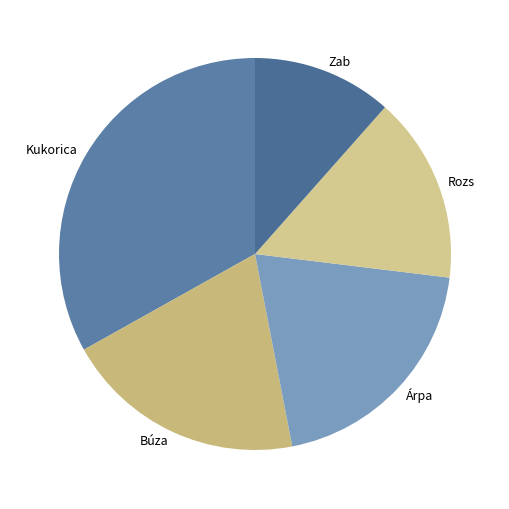

How many segments does this pie chart have?

5